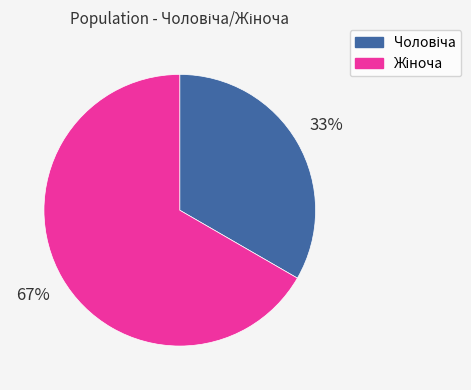

To the nearest percent, what is the average slice percentage?

50%